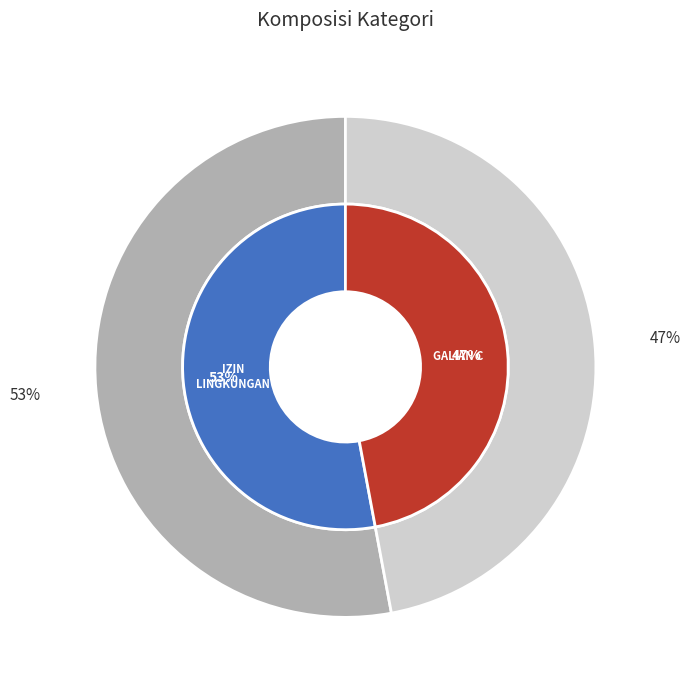

Approximately how many times larger is the value at IZIN LINGKUNGAN compared to GALIAN C?

1.1